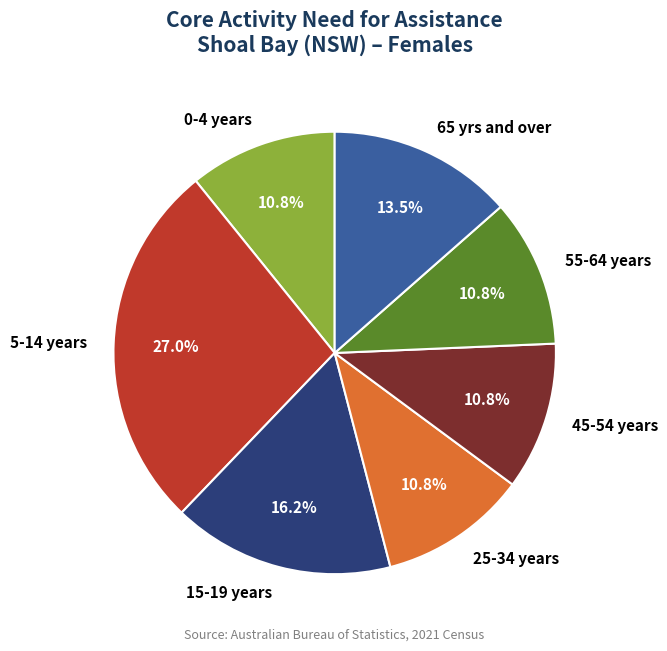

Which category has the biggest portion of the pie?

5-14 years